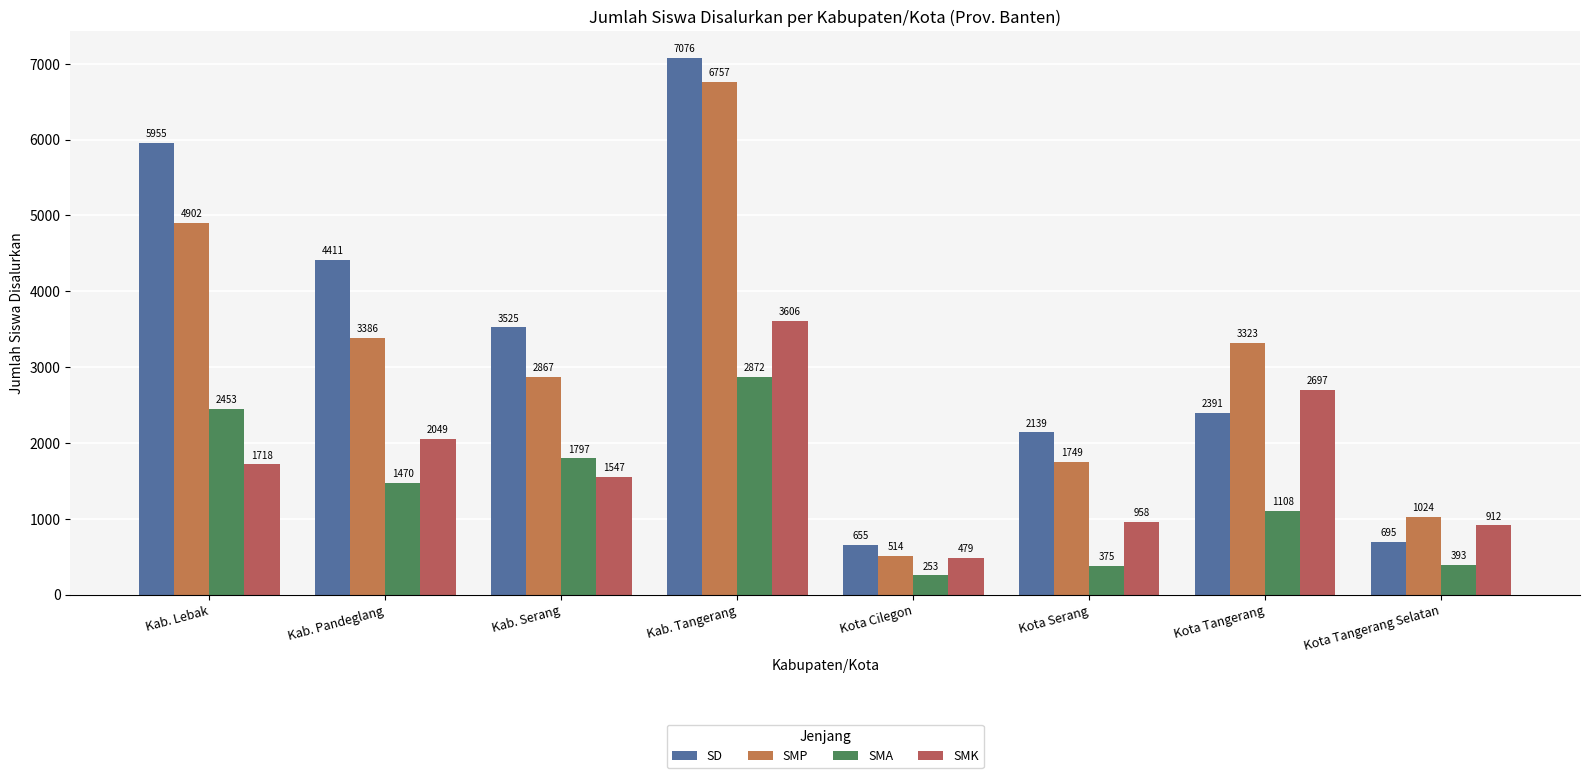

What is the approximate value of SMP at Kab. Pandeglang, to the nearest 10?

3390